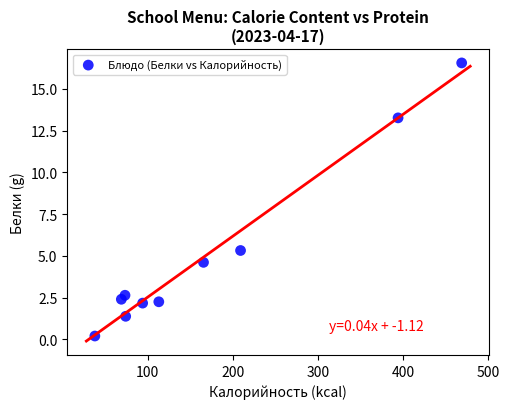

What is the average X value?

169.8